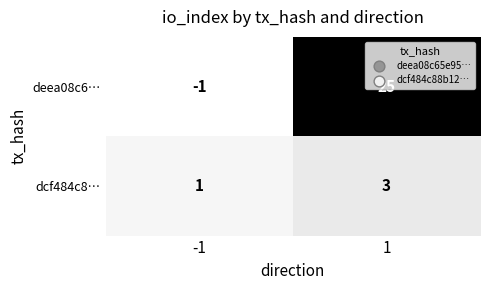

The value of dcf484c8… at -1 is 1. True or false?

True